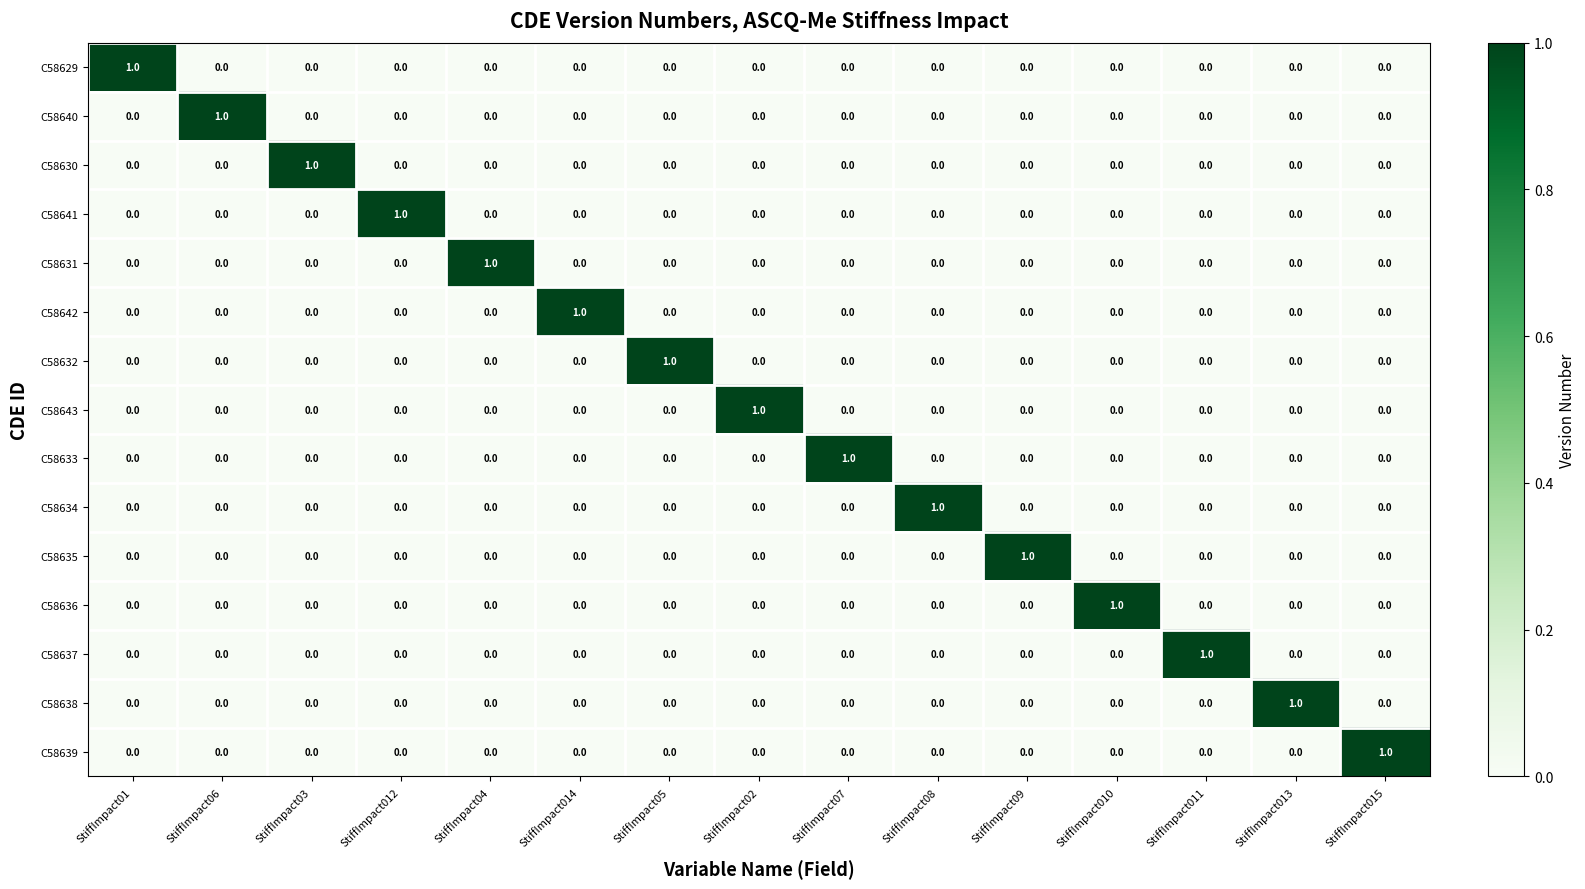

Count the C58638 values in the range 0 to 1.

15